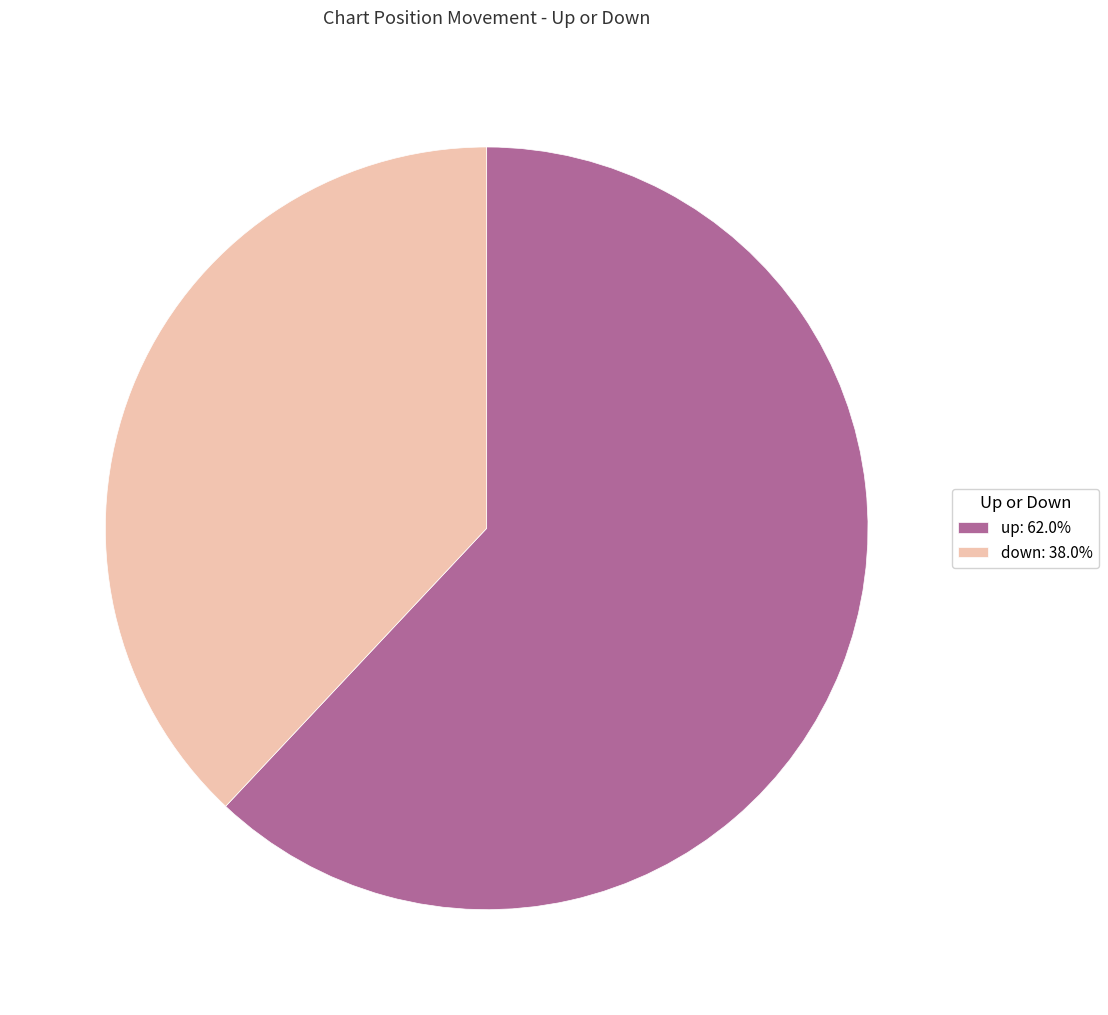

Does up: 62.0% account for over 50% of the chart?

Yes